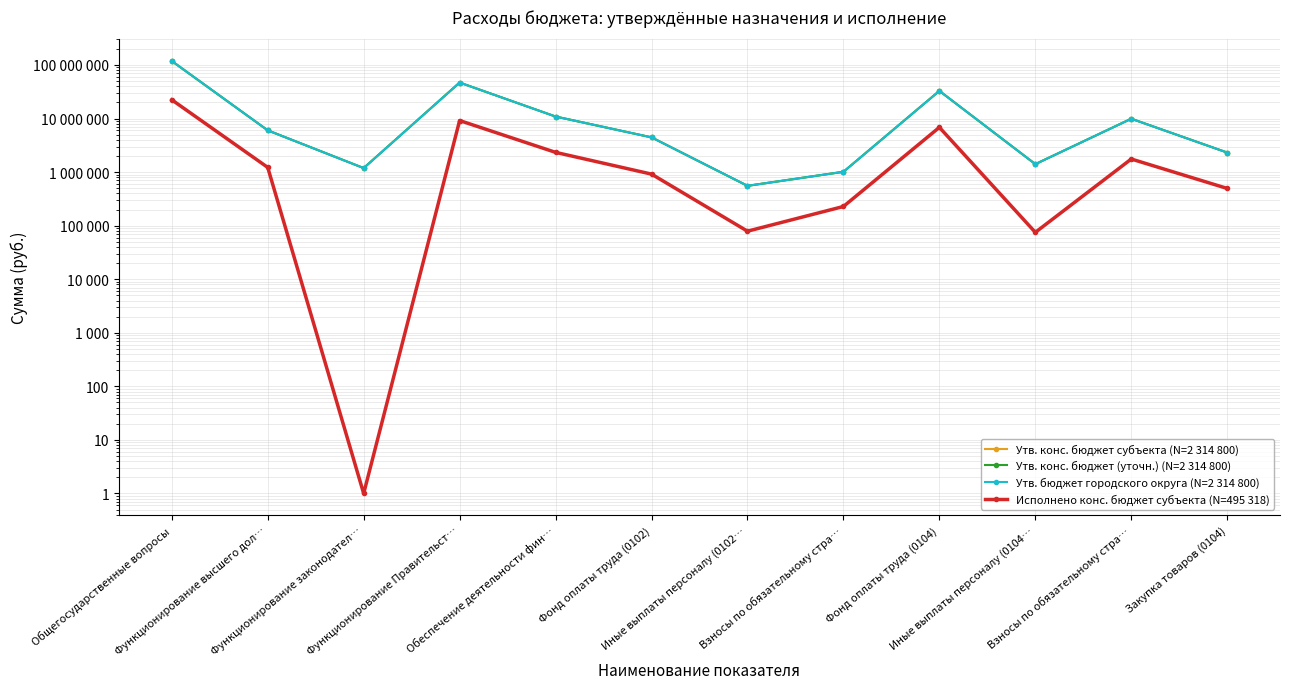

Which category has the highest value in the Утв. конс. бюджет субъекта series?

Общегосударственные вопросы